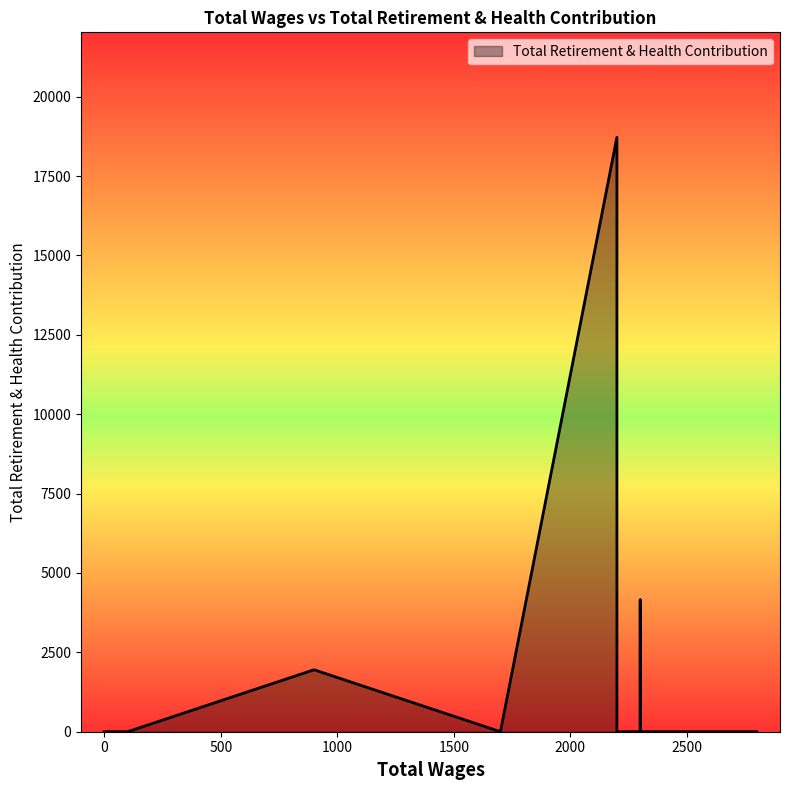

At which category does the chart reach its peak across all series?

2200.0